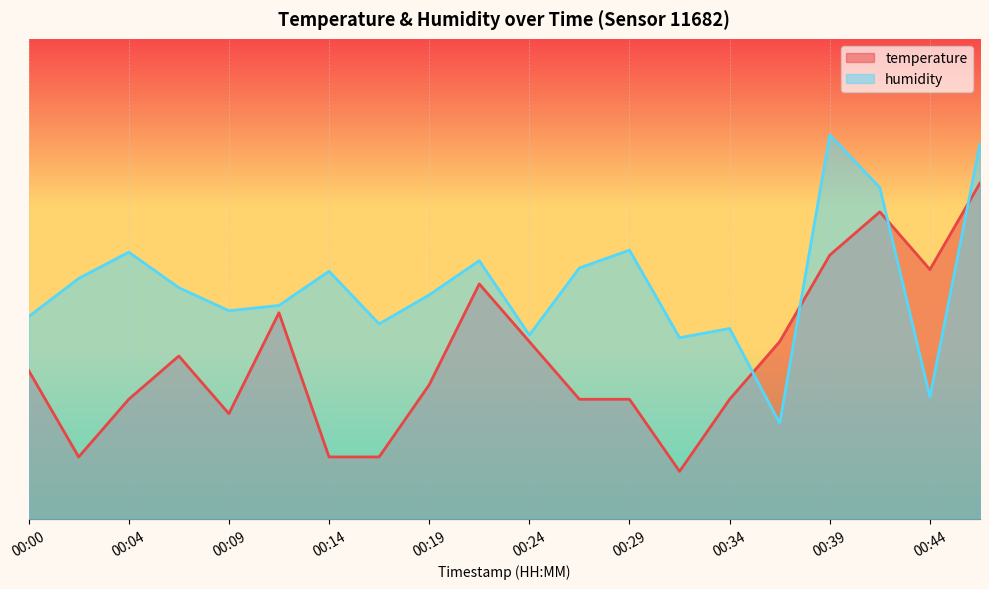

What is the total value across all series at 00:46?

148.2